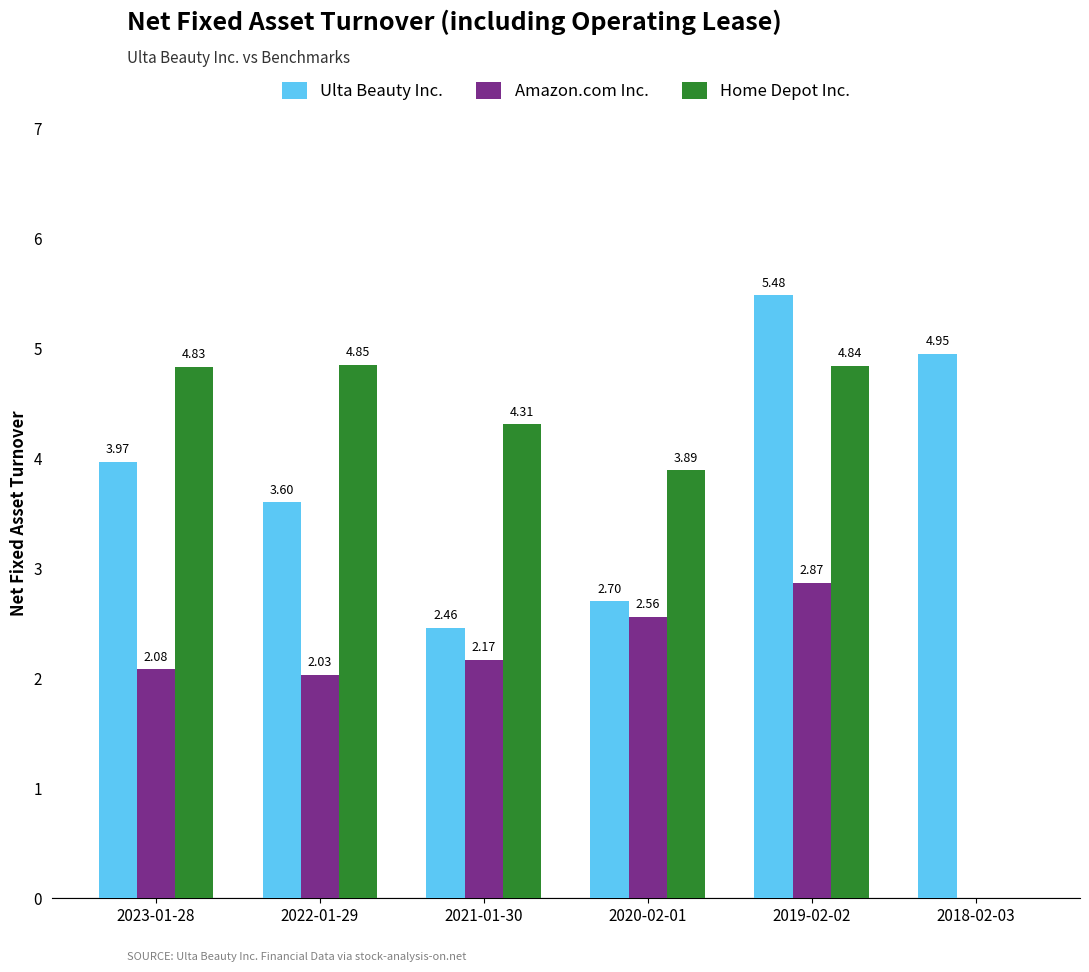

At which category is the sum across all series the highest?

2019-02-02